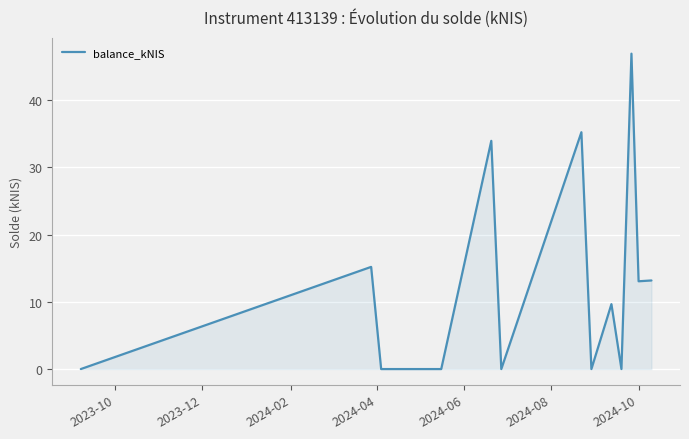

What is the difference between the maximum and minimum values?

46.9